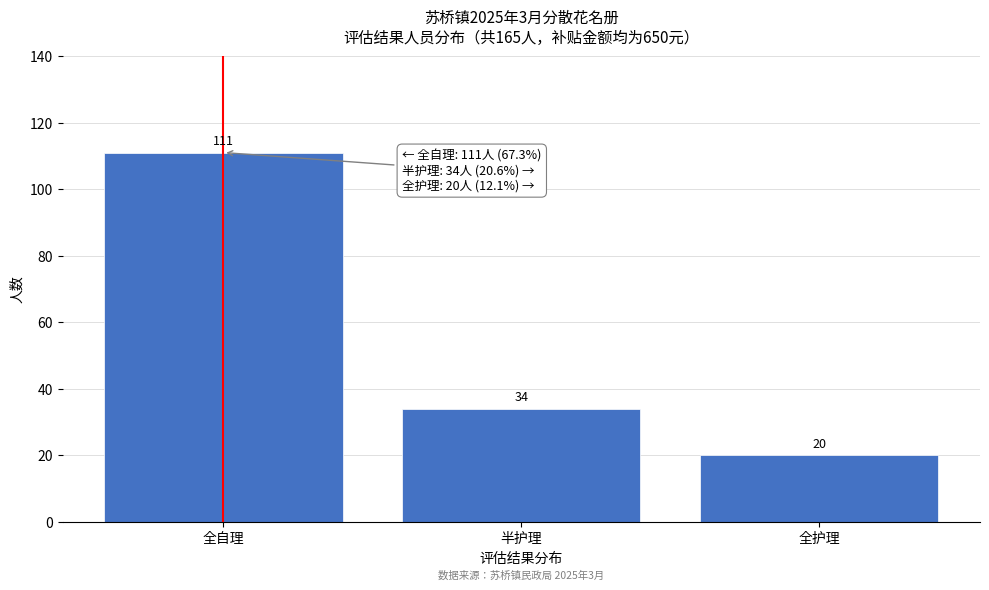

Reading left to right, list all the values displayed in this chart.

全自理=111	半护理=34	全护理=20